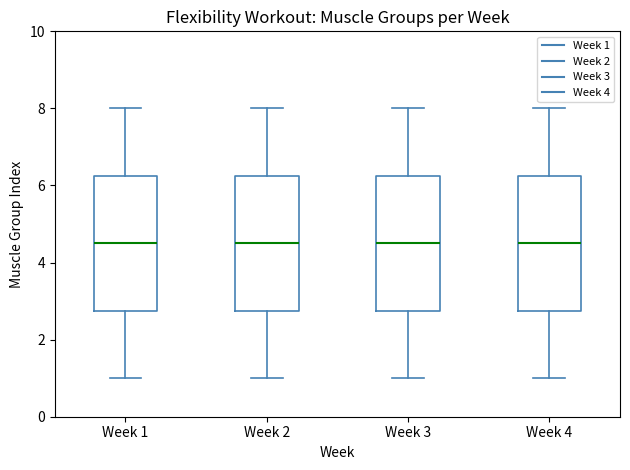

Where does the upper whisker of the box for Week 1 end on the y-axis? The values are not printed on the chart, so give them approximately, as read against the axis.

8.0